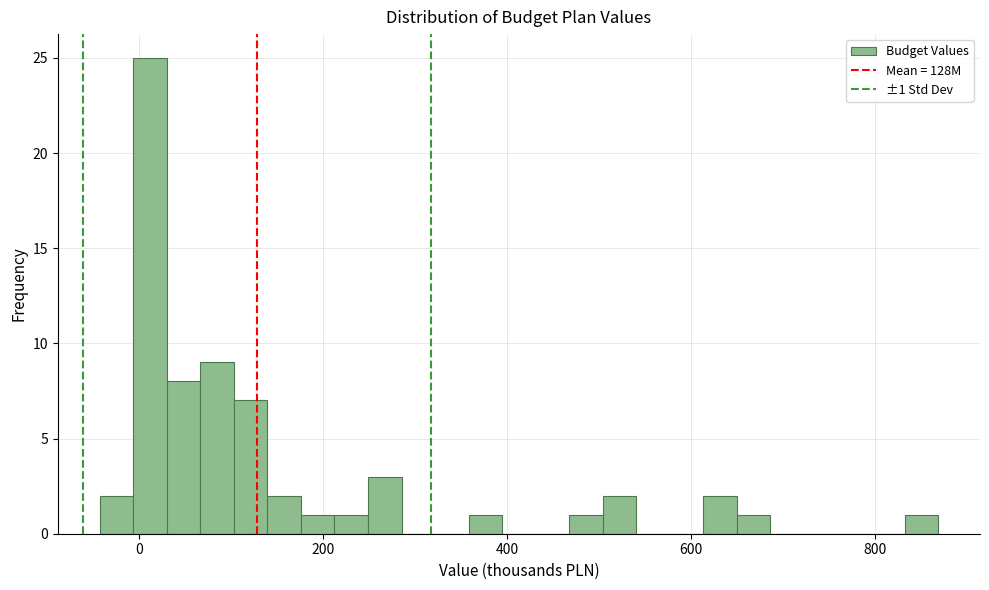

Read against the x-axis, roughly where is the centre of the tallest bar?

20